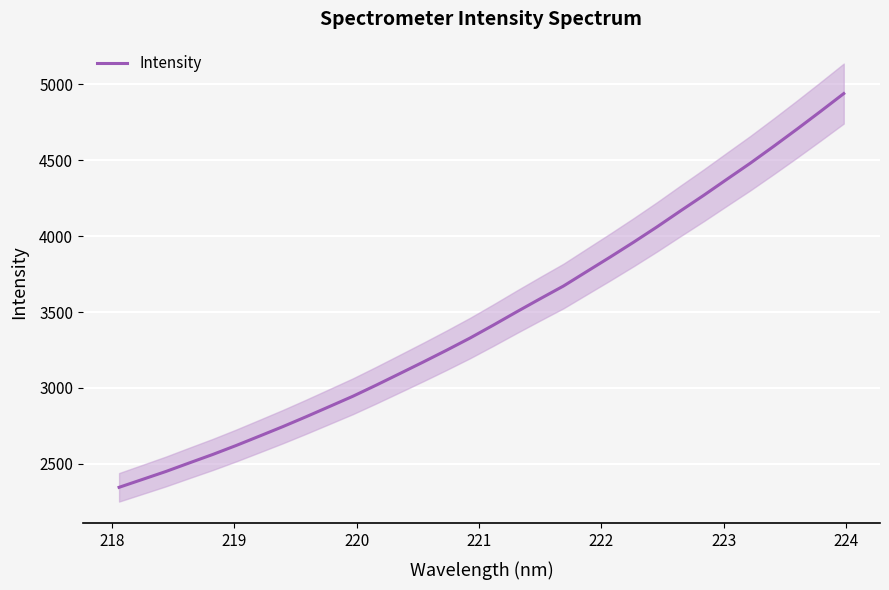

True or false: the data shows 7771.3 at 30.

False